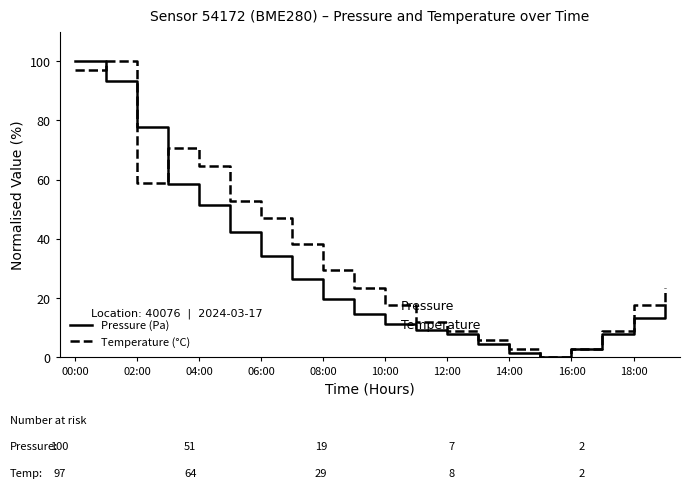

Which series has the largest total across all categories?

Temperature (°C)